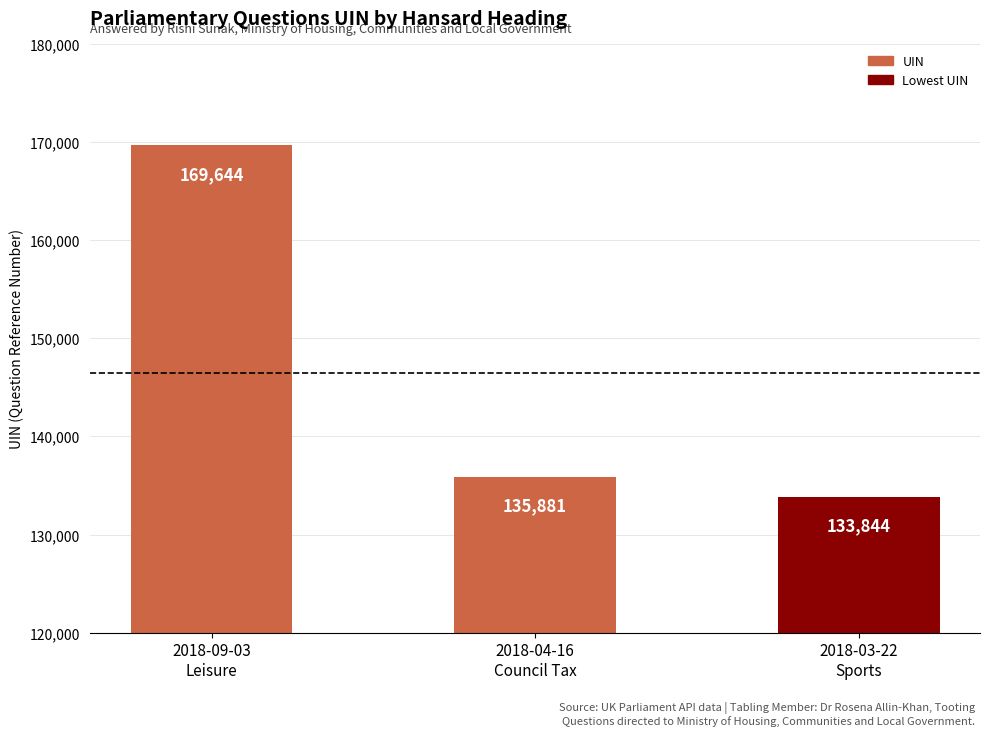

Approximately how many times larger is the value at 2018-04-16
Council Tax compared to 2018-03-22
Sports?

1.0